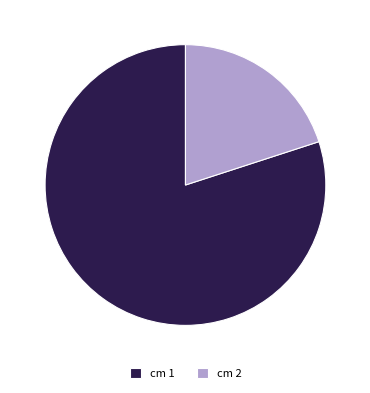

What is the largest slice in the pie chart?

cm 1